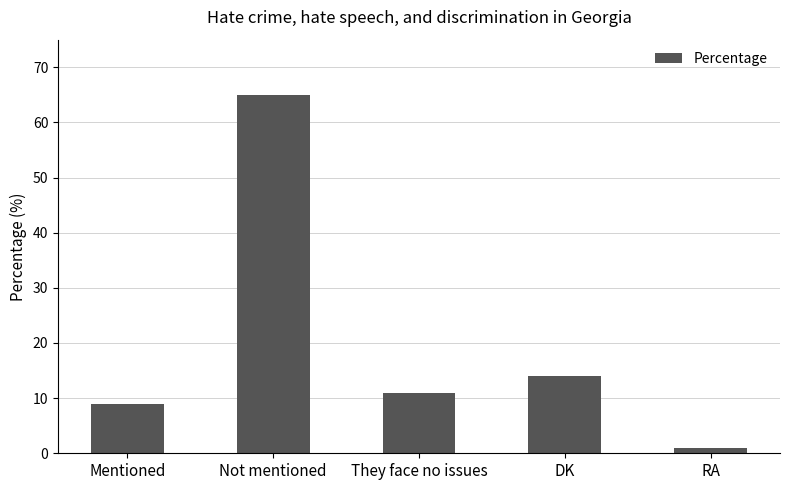

What is the ratio of the value at DK to the value at RA?

14.0